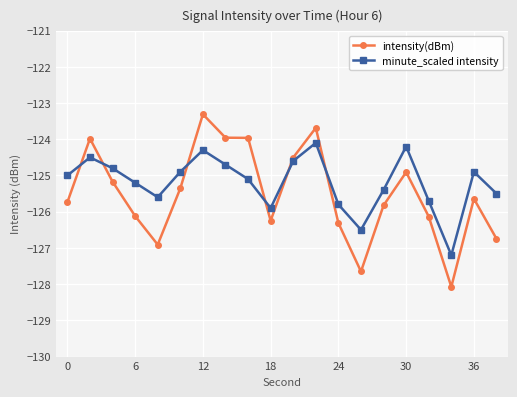

True or false: minute_scaled intensity and intensity(dBm) cross at least once.

True